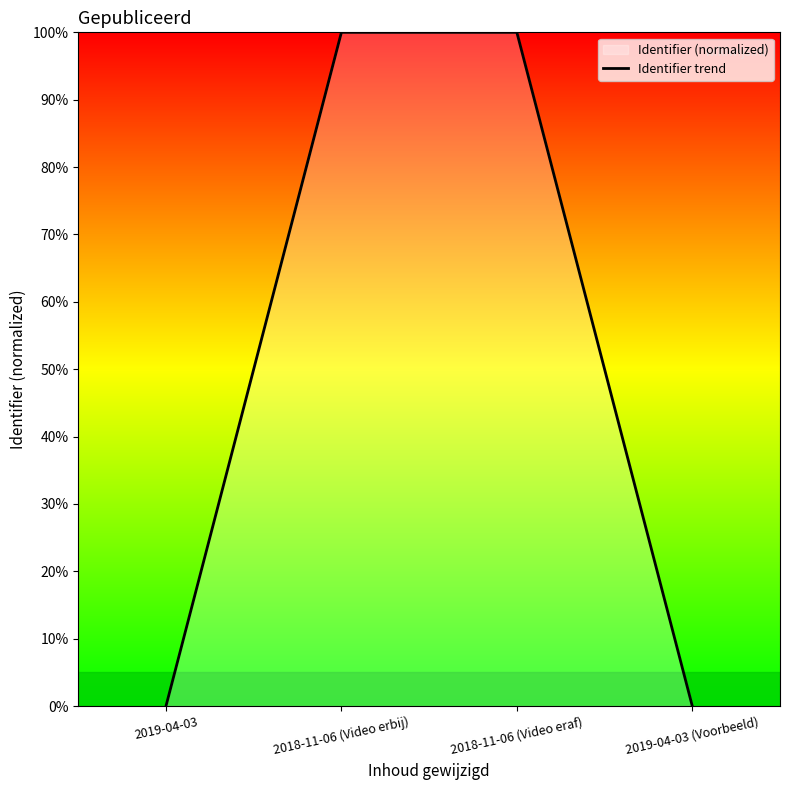

Does the chart have visible grid lines?

No